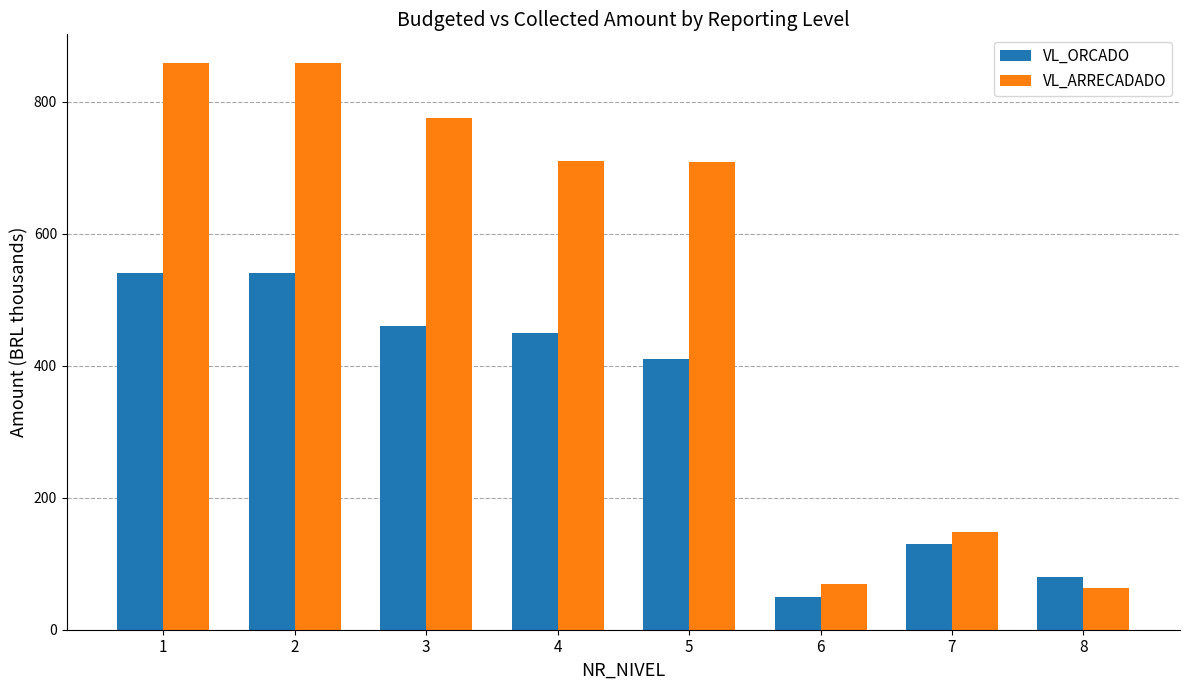

Where is VL_ORCADO nearest to the value 295?

5